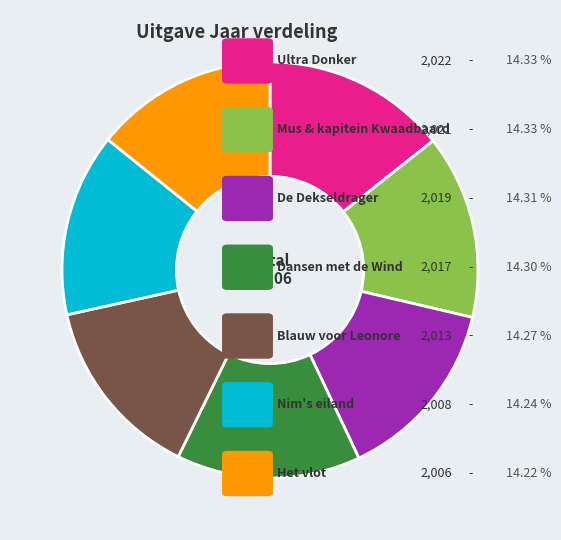

Is there a majority slice in this chart?

No